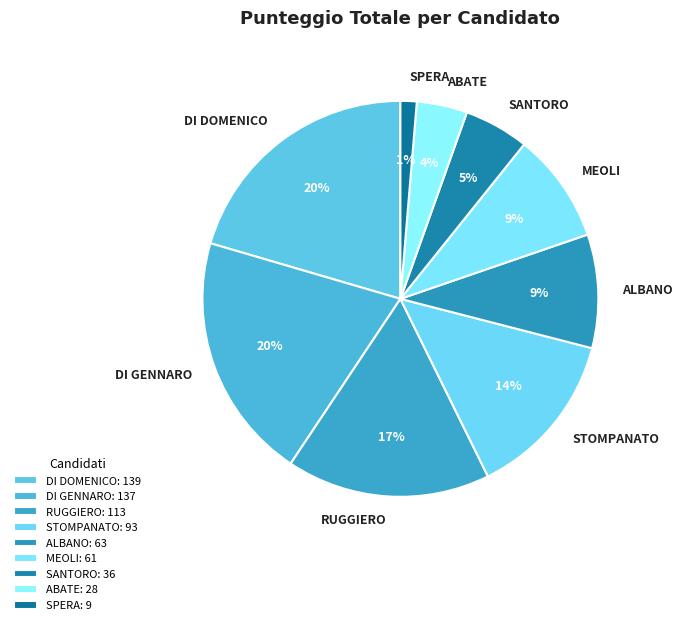

Which category has the smallest portion of the pie?

SPERA